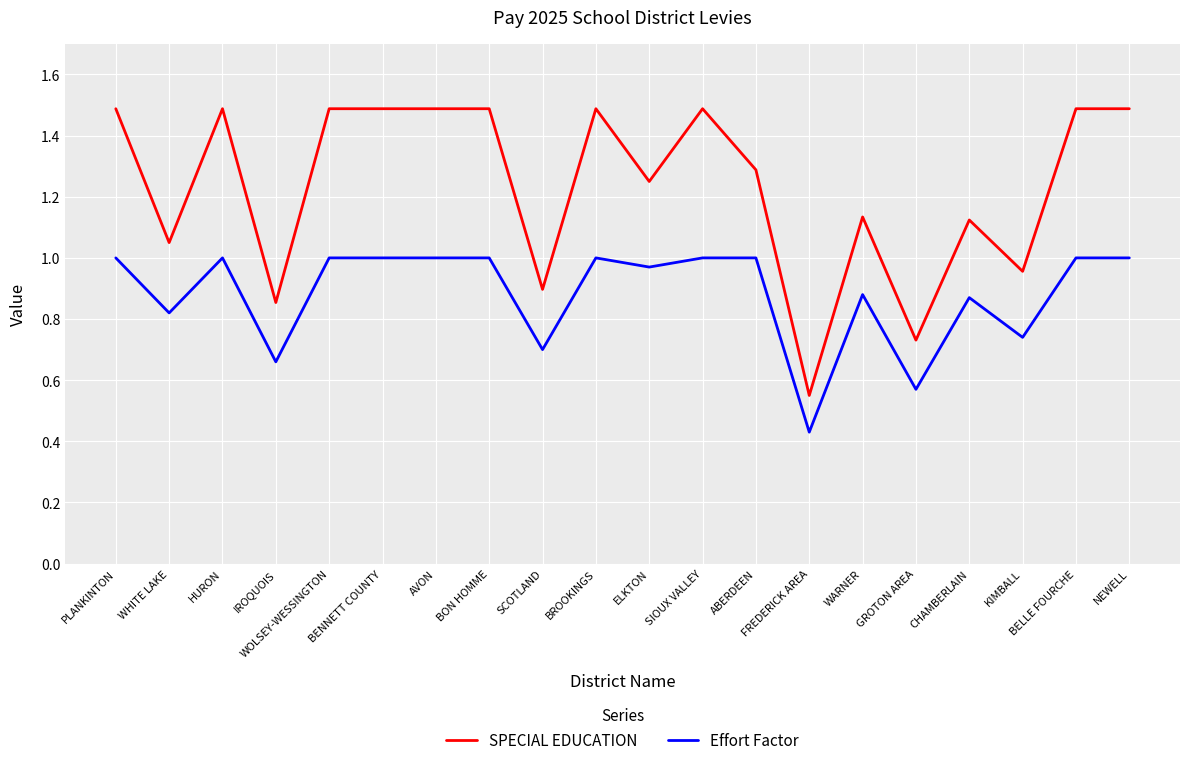

What is the spread (max minus min) of values at PLANKINTON?

0.5